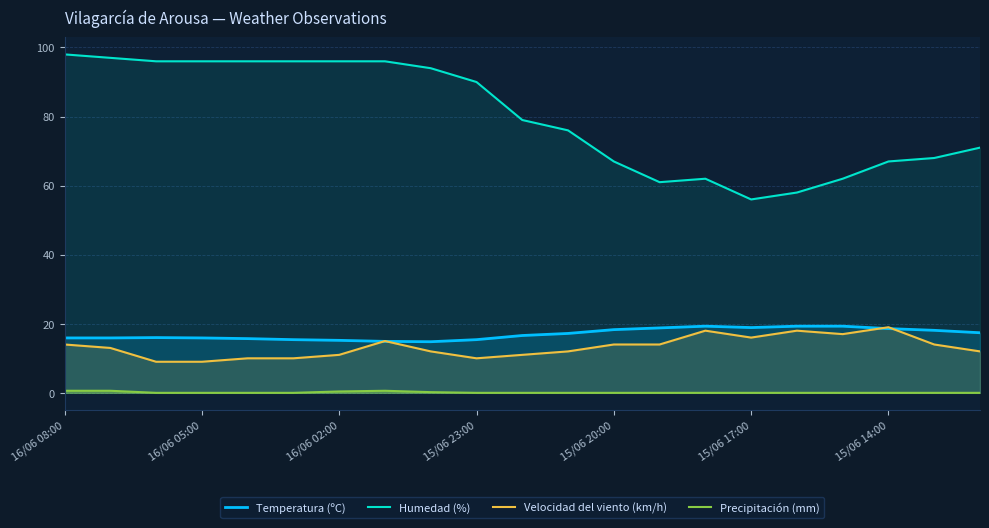

True or false: Precipitación (mm) and Velocidad del viento (km/h) cross at least once.

False